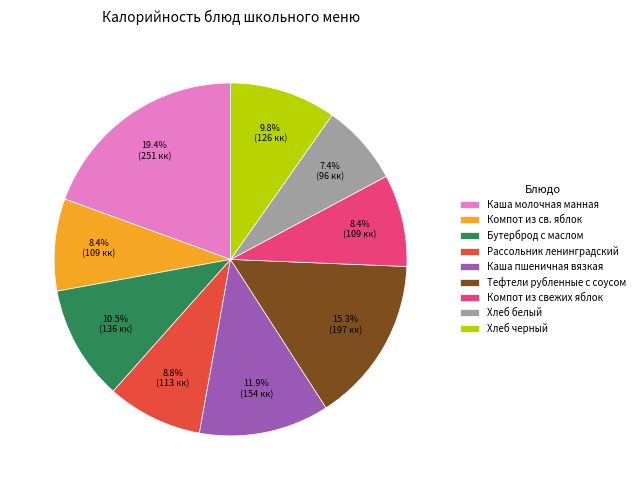

To the nearest percent, what is the difference between the Хлеб черный and Каша пшеничная вязкая slice percentages?

2%